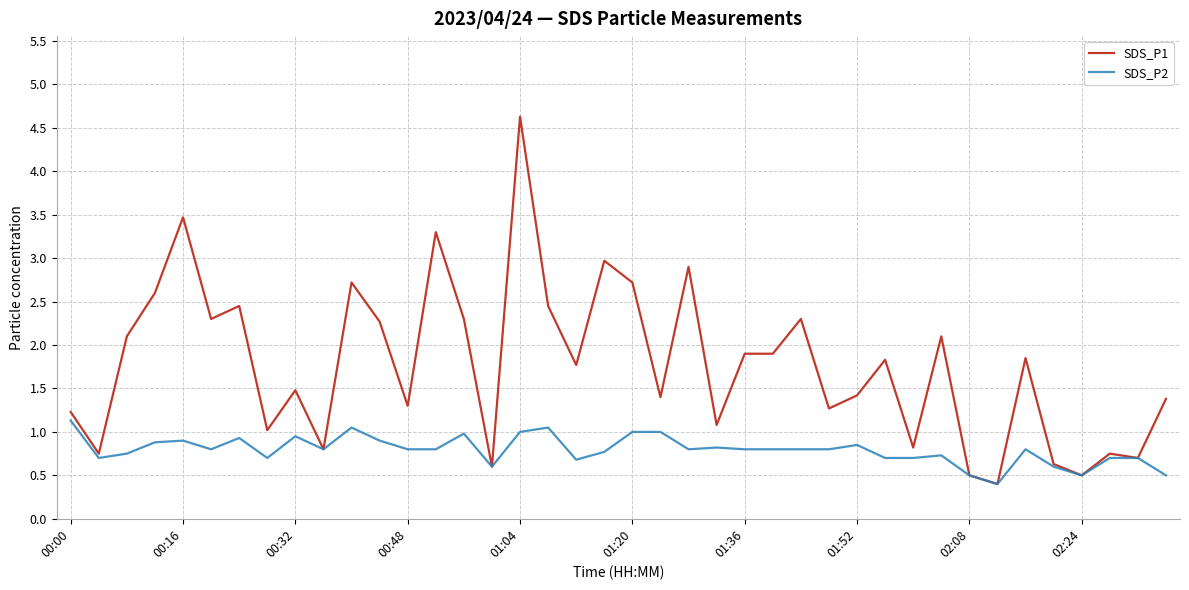

Which series has the largest total across all categories?

SDS_P1